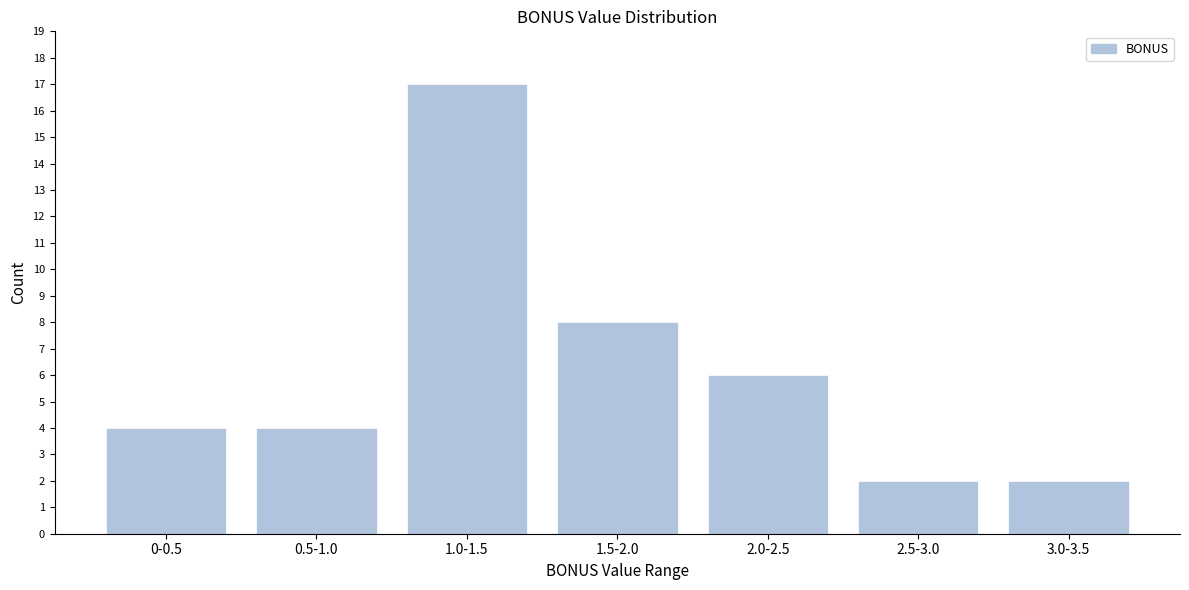

Reading left to right, transcribe all the data shown in this chart.

0-0.5=4	0.5-1.0=4	1.0-1.5=17	1.5-2.0=8	2.0-2.5=6	2.5-3.0=2	3.0-3.5=2